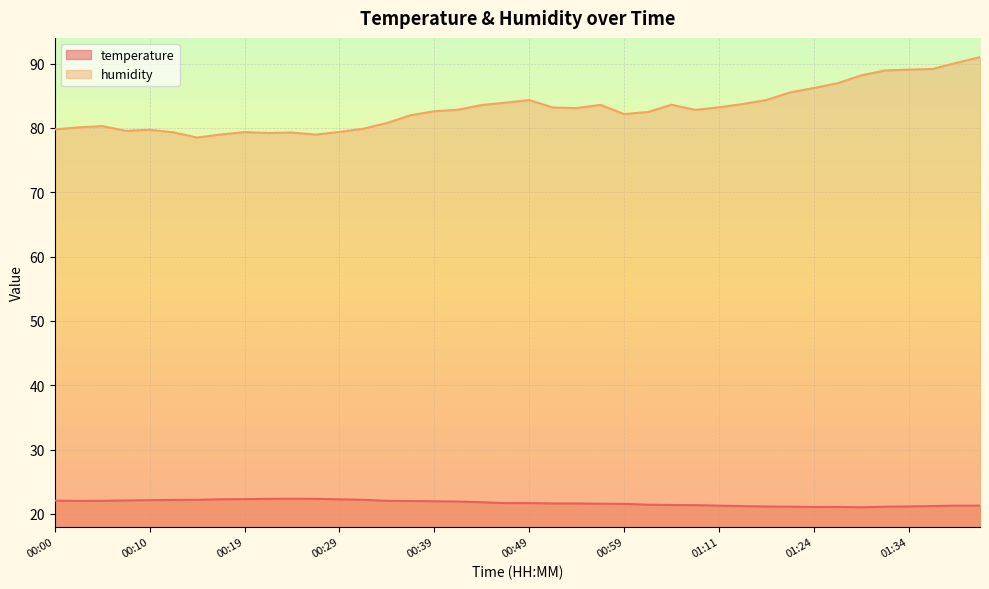

How many data points does each series have?

40